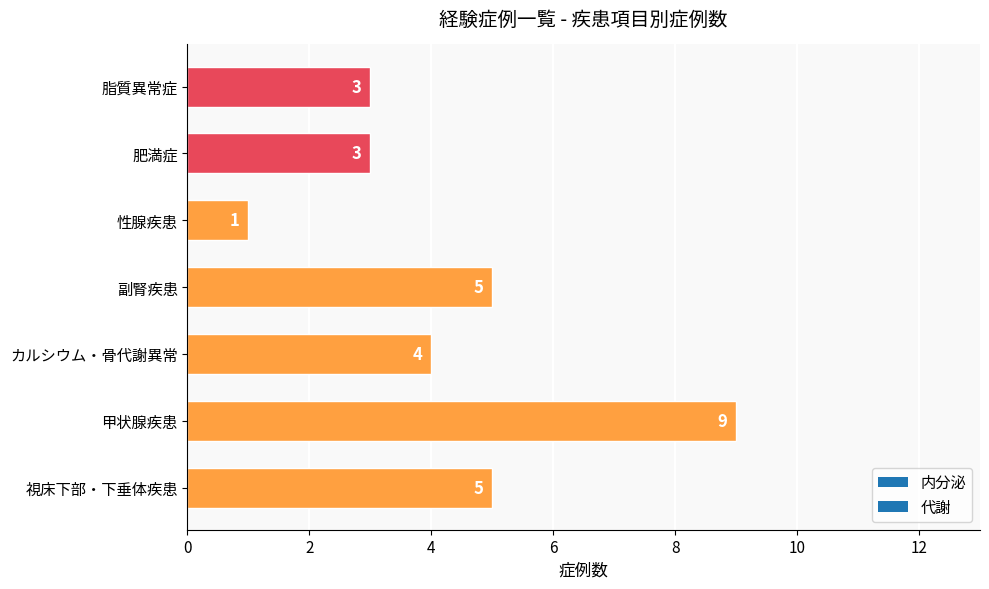

What value does the data have at 脂質異常症?

3